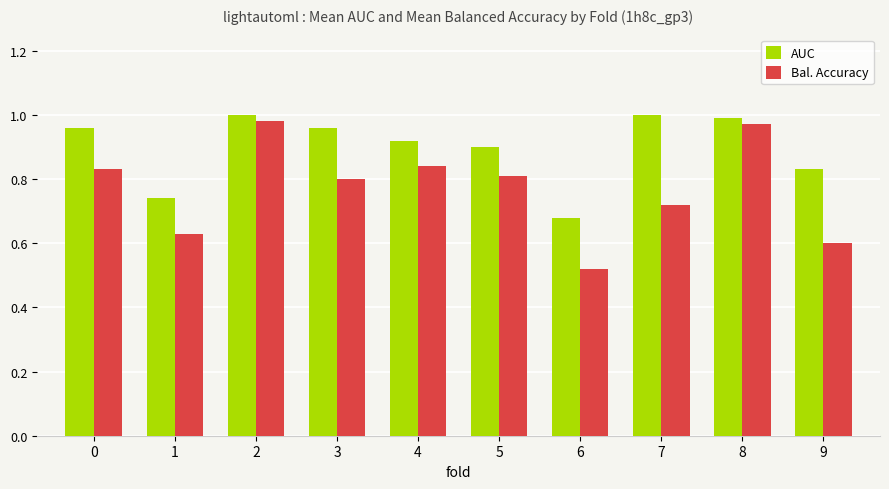

Which series has the largest total across all categories?

AUC